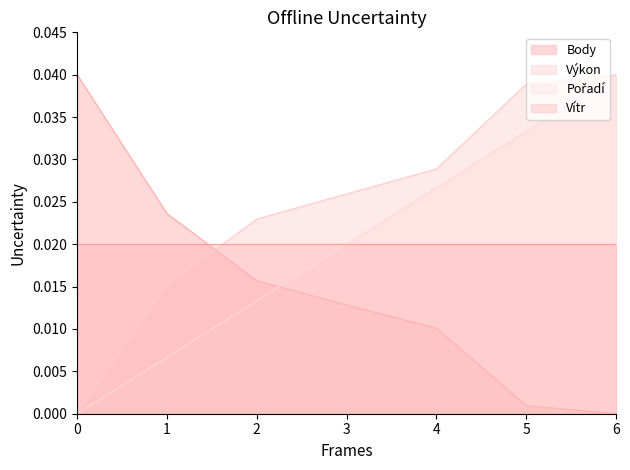

How many categories are shown in the chart?

7